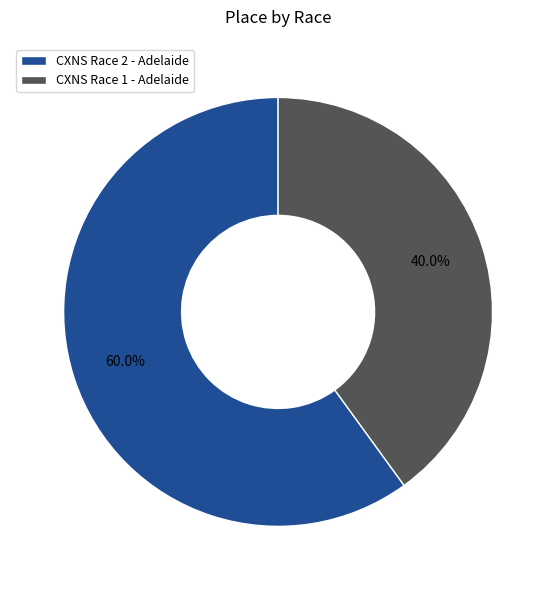

True or false: CXNS Race 1 - Adelaide accounts for 52% of the total.

False